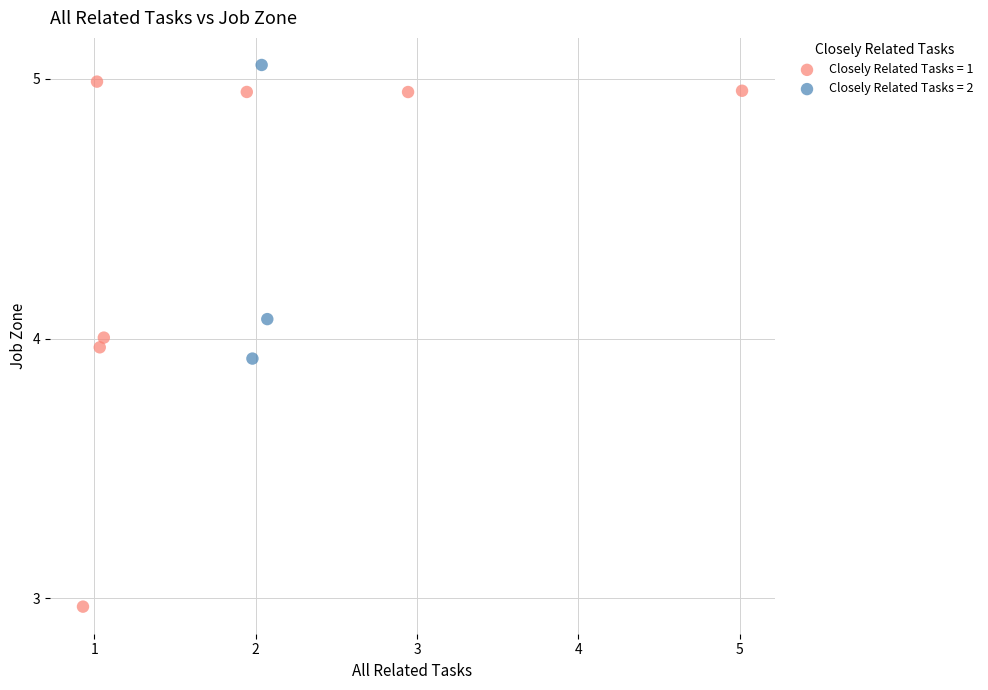

Which series contains the highest Y value?

Closely Related Tasks = 2